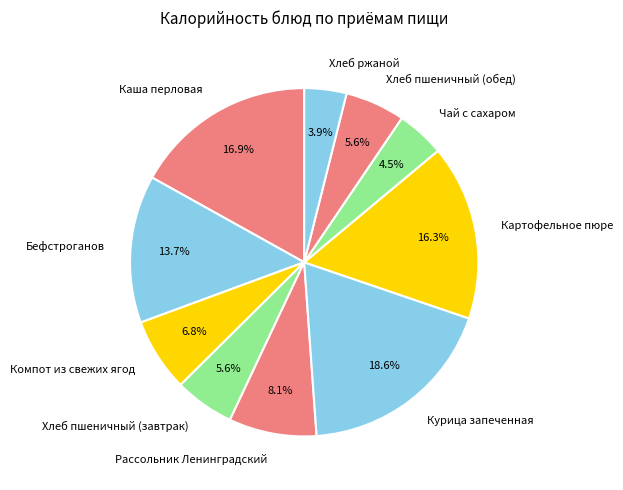

Does Бефстроганов represent more than half of the total?

No